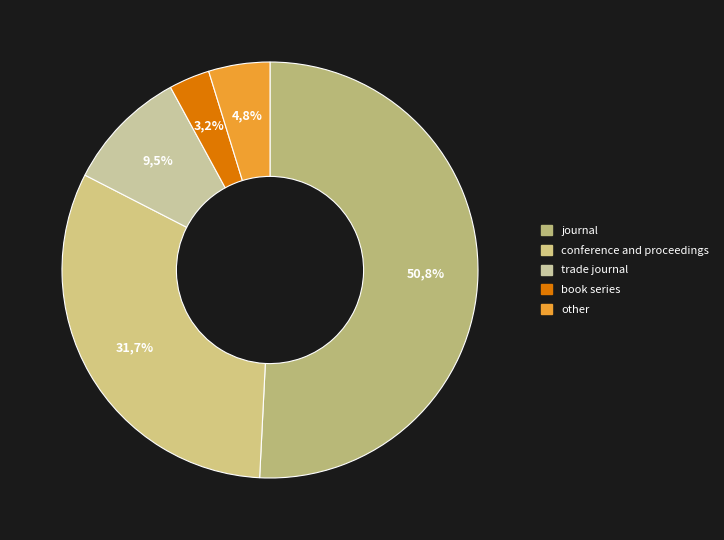

To the nearest percent, what is the average slice percentage?

20%